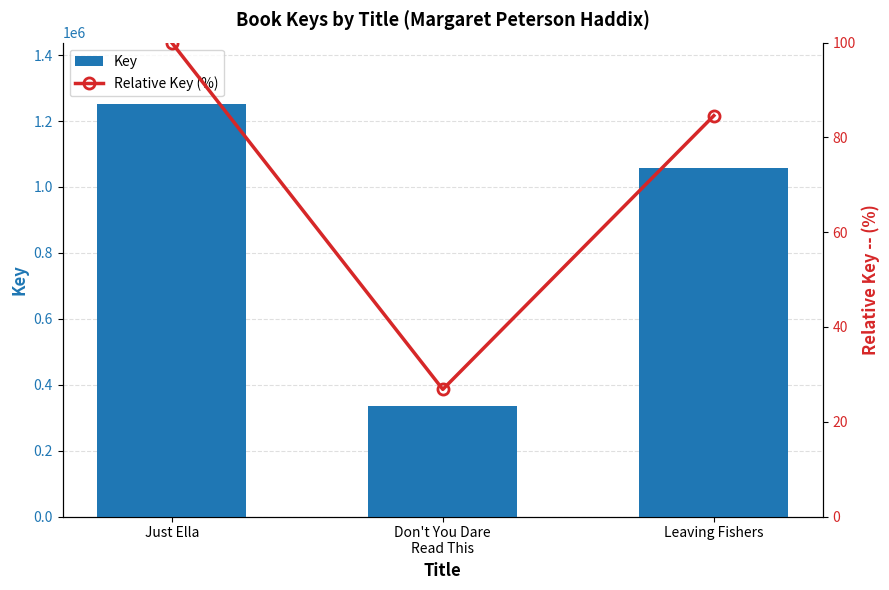

The value of Relative Key (%) at Just Ella is 27.1. True or false?

False